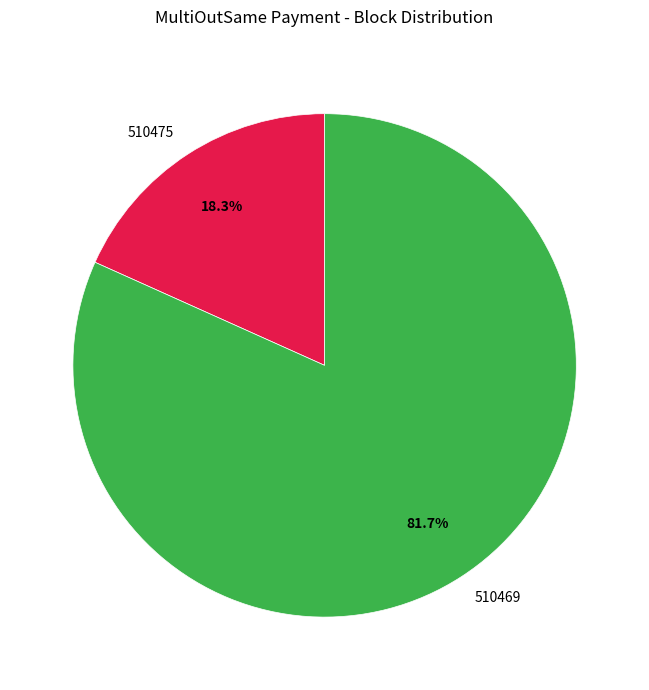

Rank the categories by value from lowest to highest.

510475, 510469